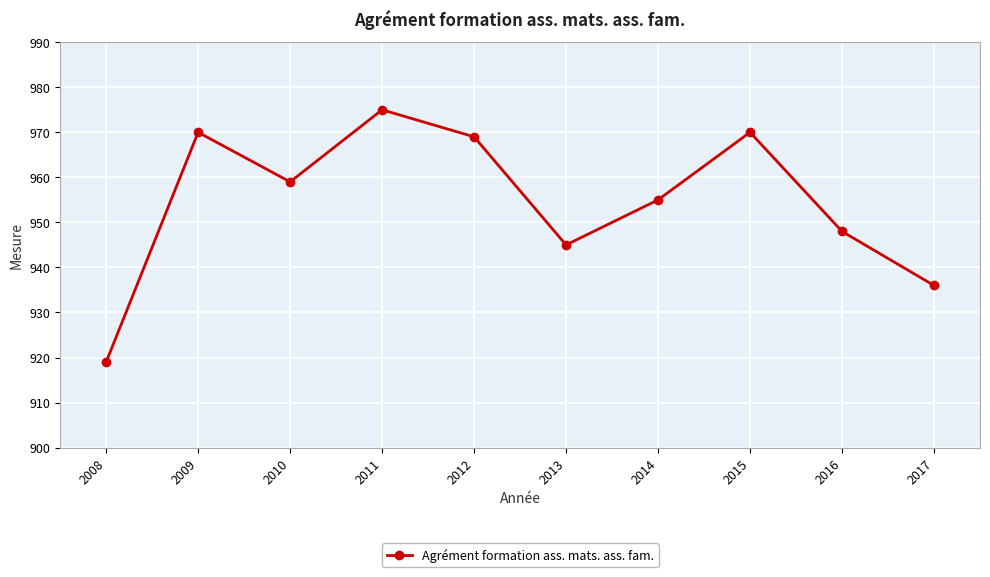

What is the change in value from 2008 to 2013?

+26